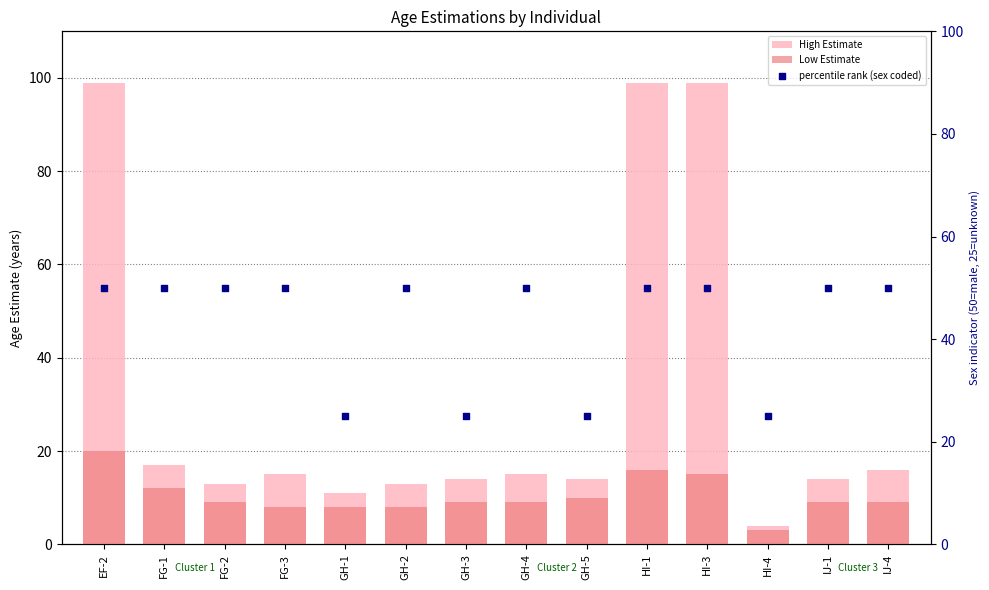

Which series reaches the maximum Y coordinate?

High Estimate